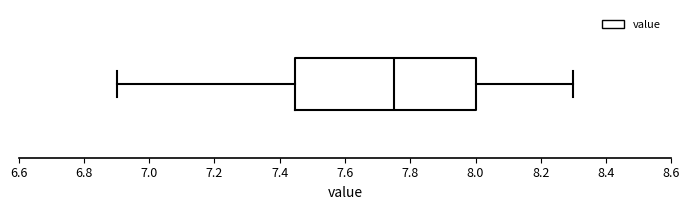

Where does the median line of the box sit on the x-axis? The values are not printed on the chart, so give them approximately, as read against the axis.

7.76